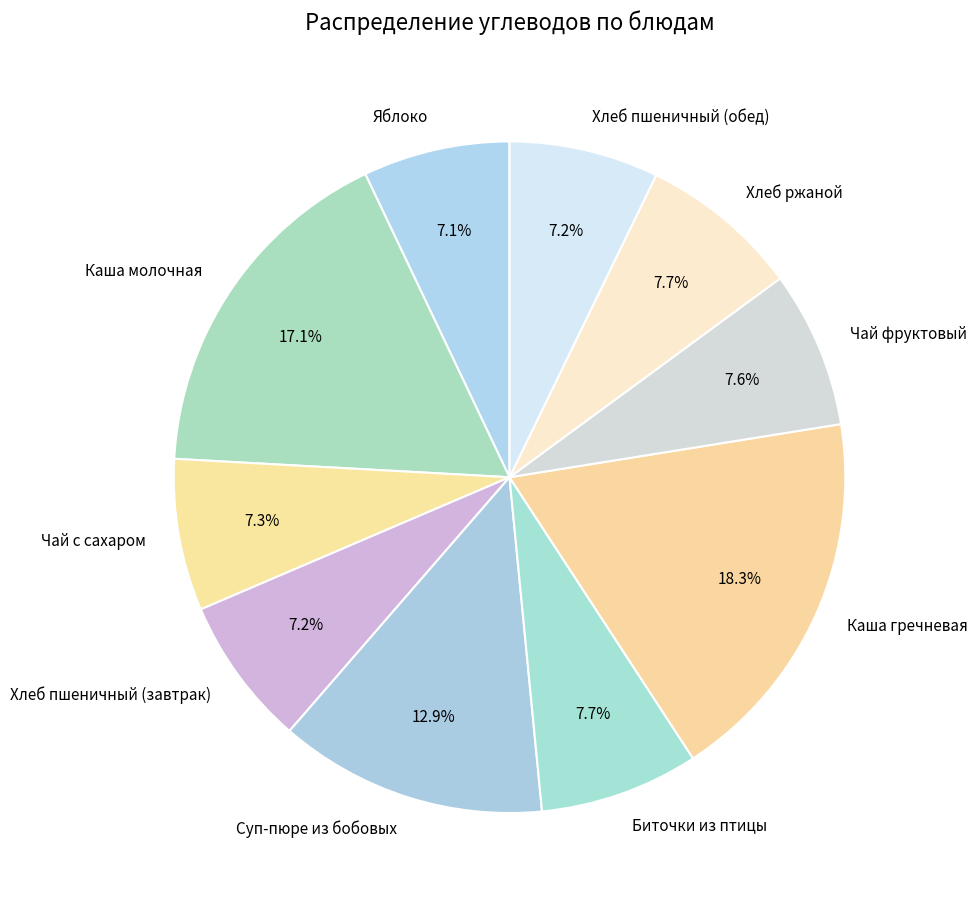

Which category has the biggest portion of the pie?

Каша гречневая